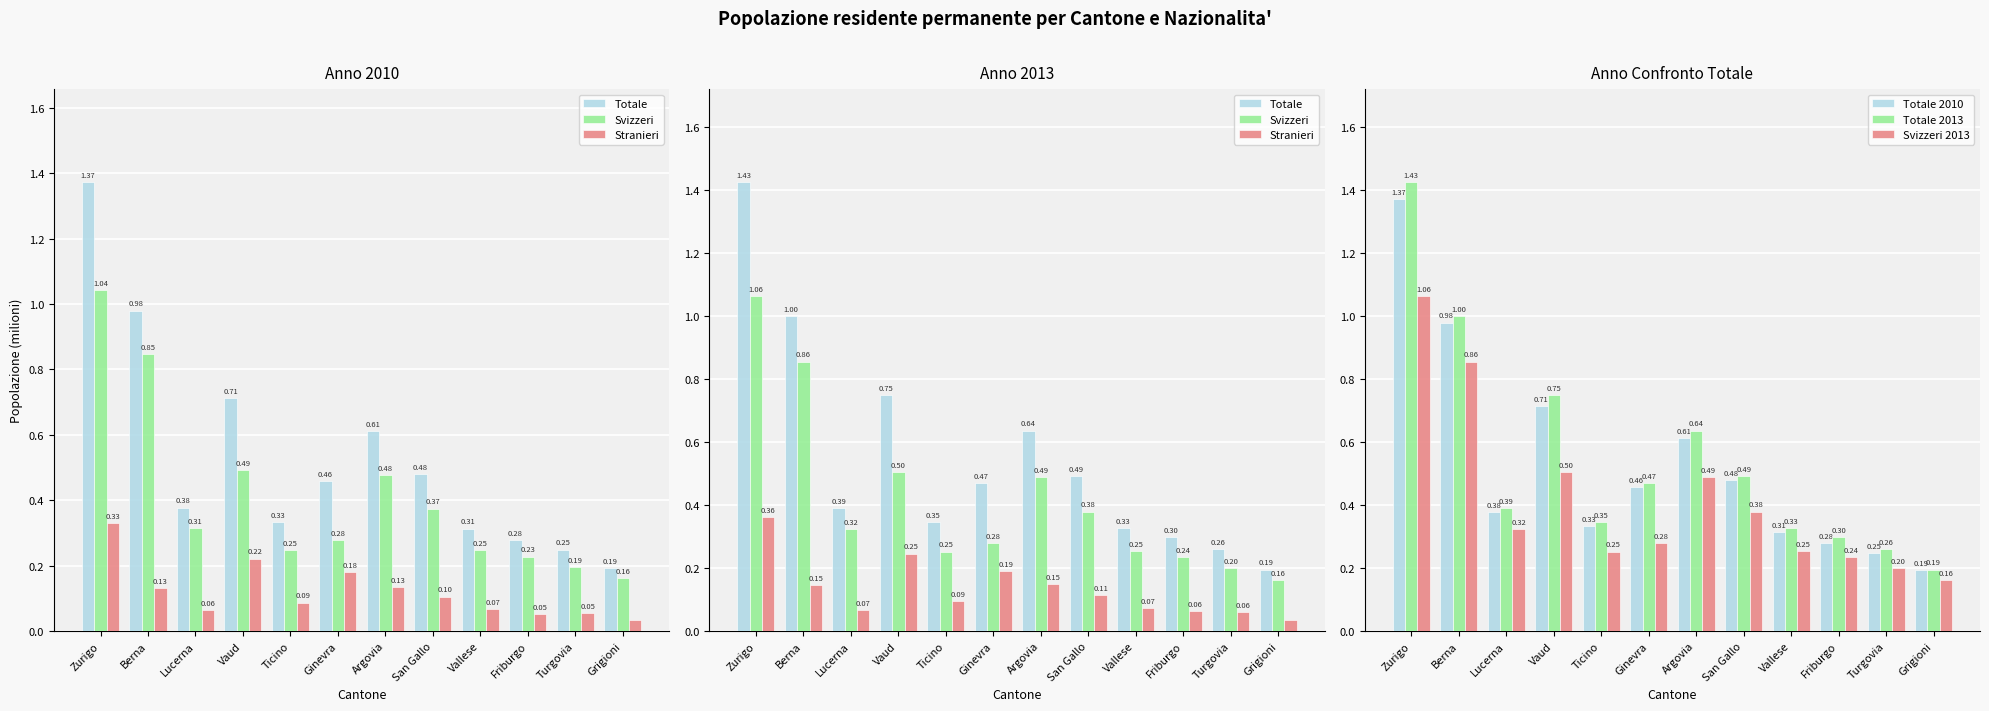

What position from the right is Grigioni?

1